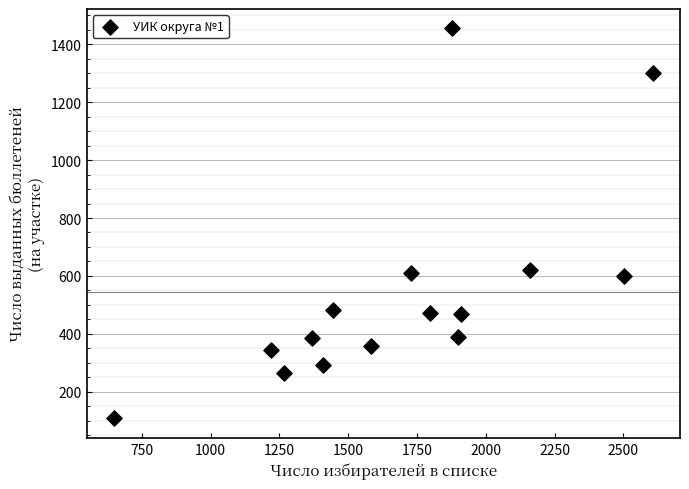

What is the range of X values (max minus min)?

1960